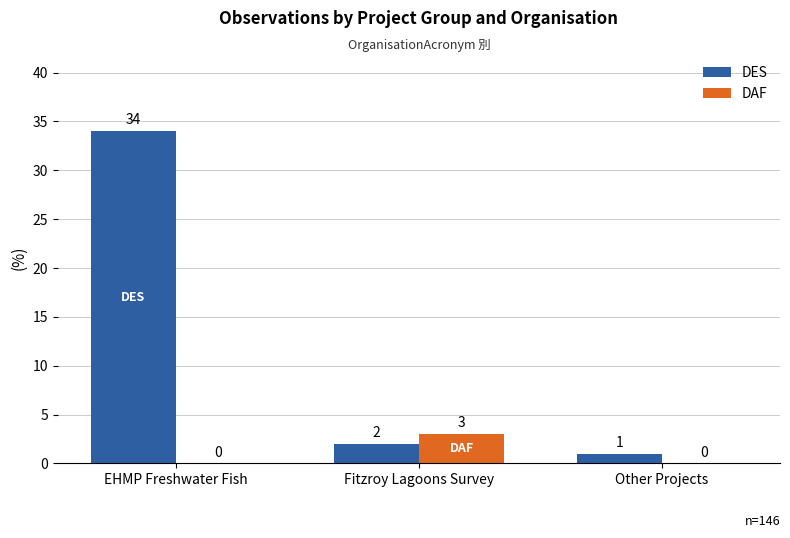

How many values in DAF are above zero?

1